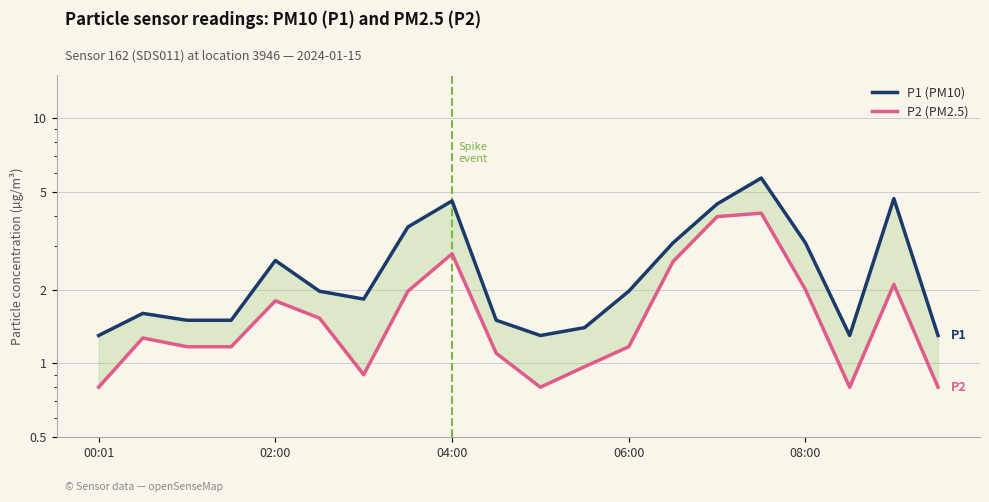

How many data points does each series have?

20